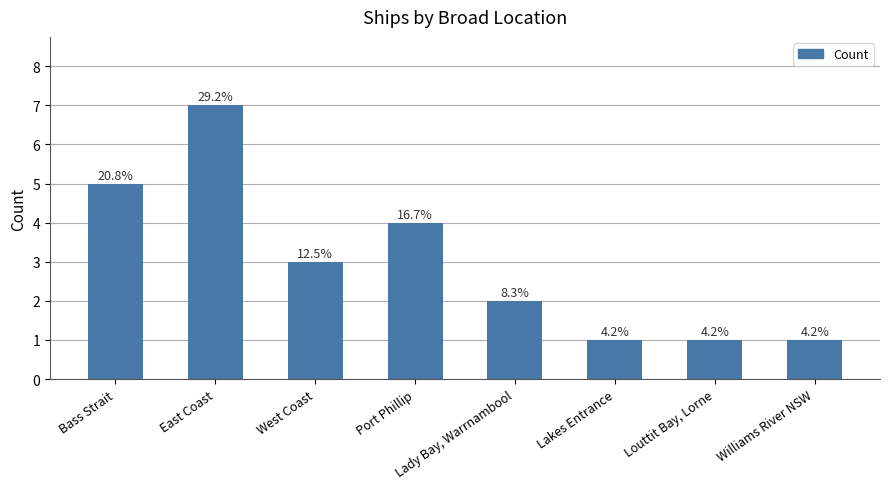

How many bars are there in total?

8